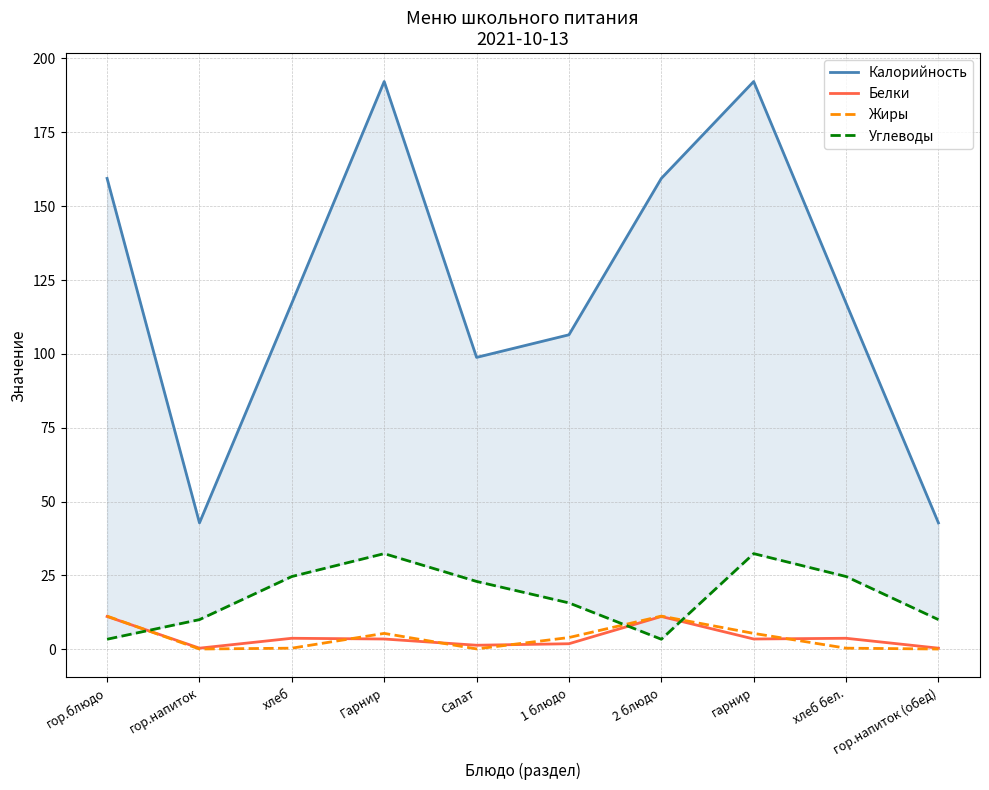

At which label does Калорийность reach its minimum?

гор.напиток